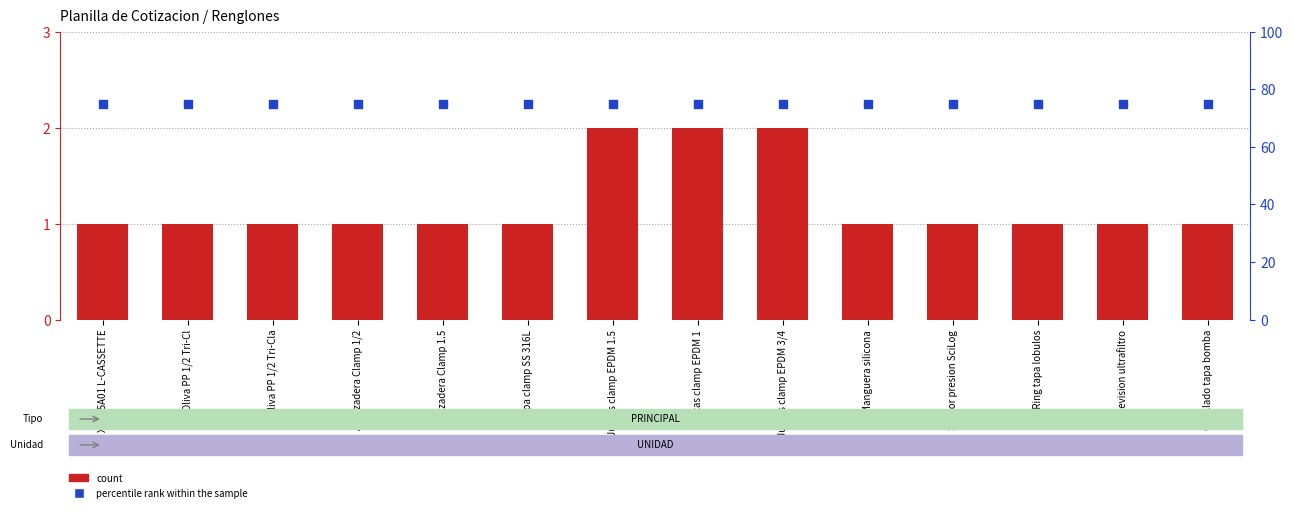

At which category is the sum across all series the highest?

Juntas clamp EPDM 1.5